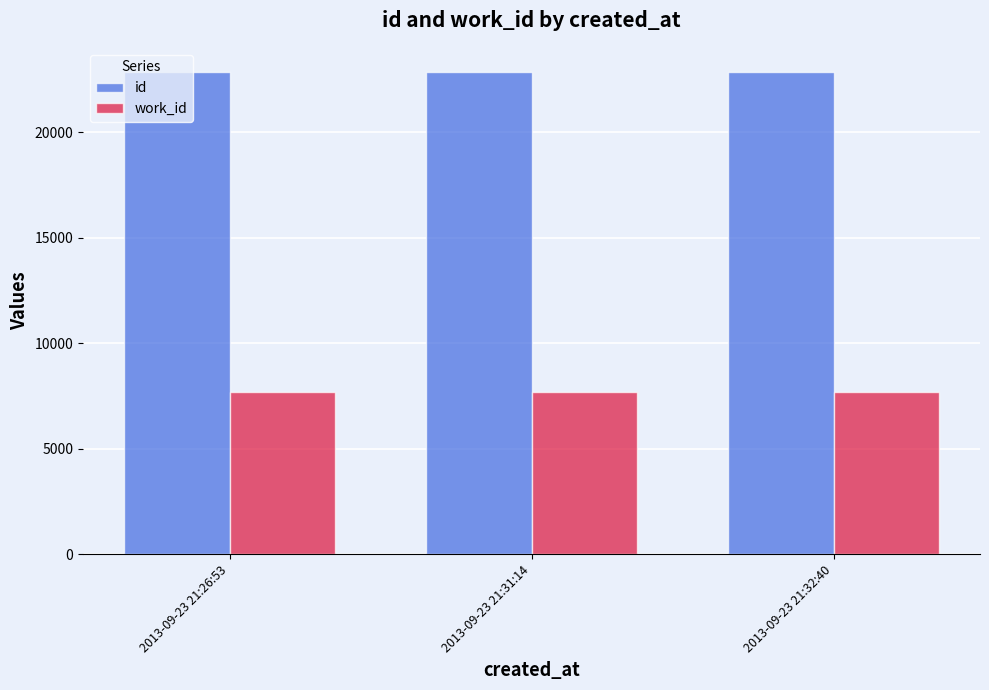

What is the approximate value of id at 2013-09-23 21:32:40?

22851